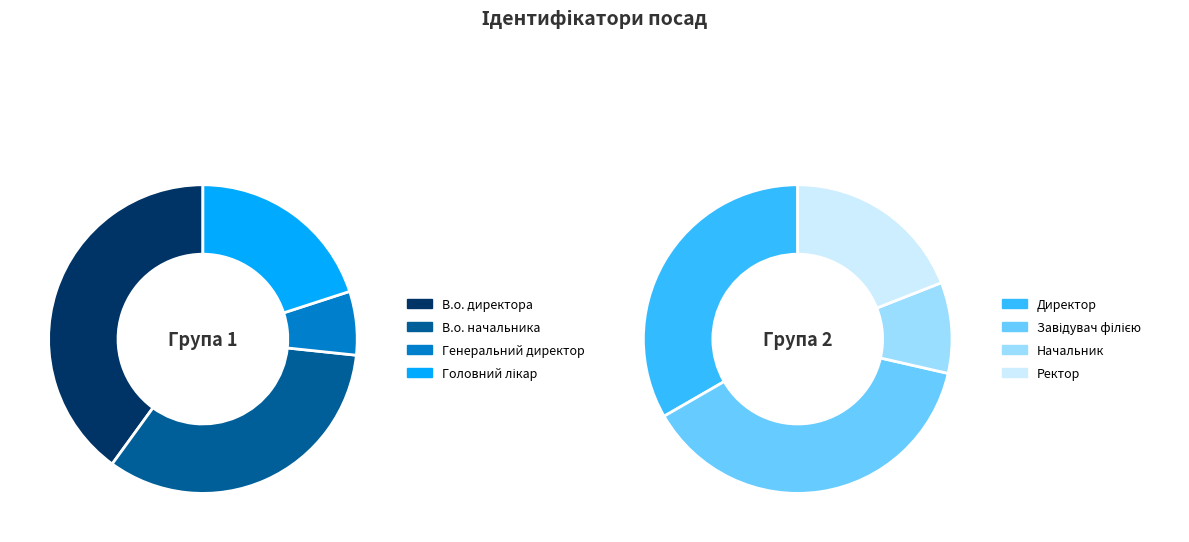

What is the largest slice in the pie chart?

Завідувач філією